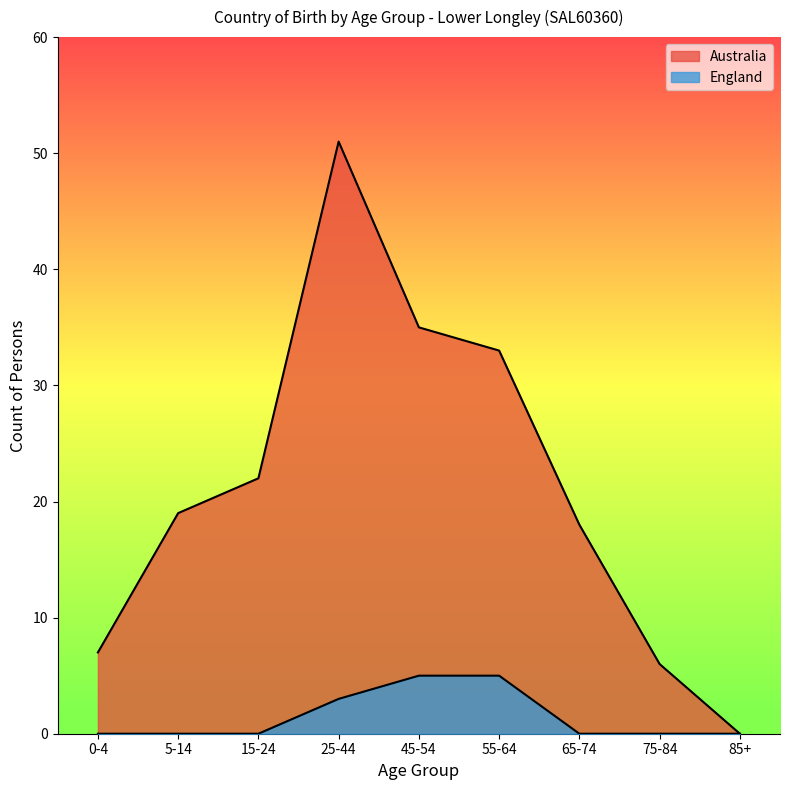

The value of England at 55-64 is 1. True or false?

False